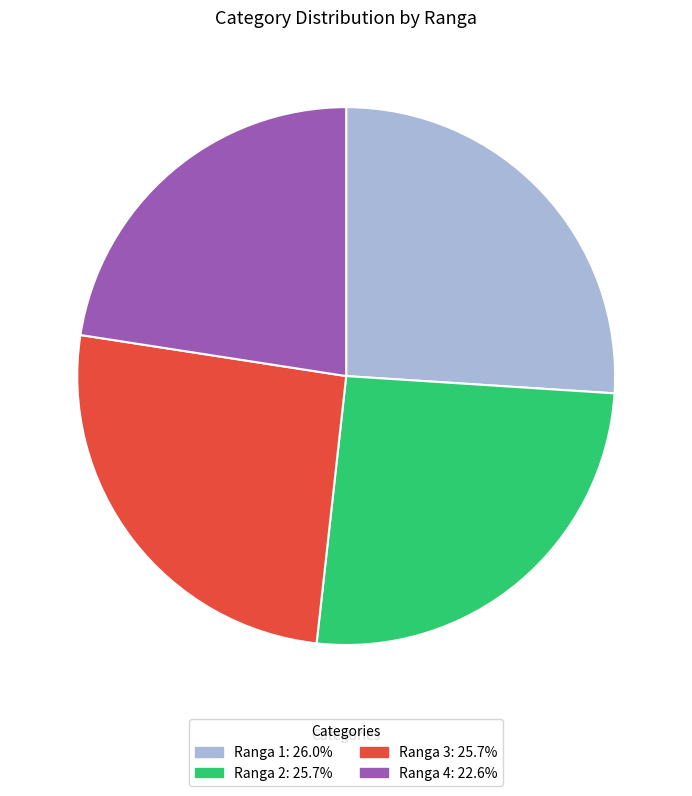

Is there any slice that represents more than half of the pie?

No